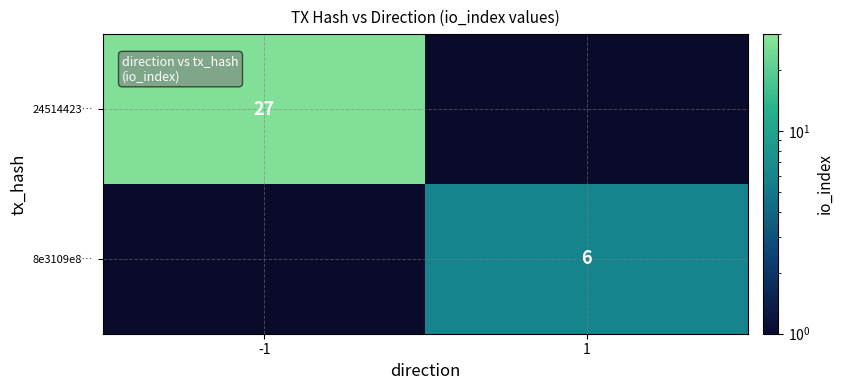

True or false: 8e3109e8… has a value of 2 at 1.

False